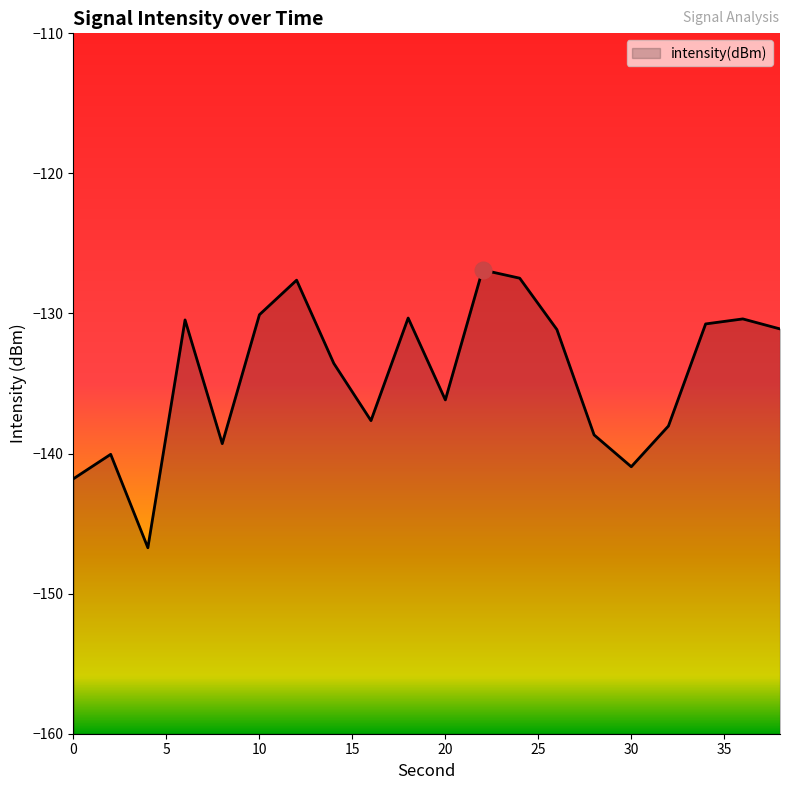

At which label does the data first exceed -131?

6